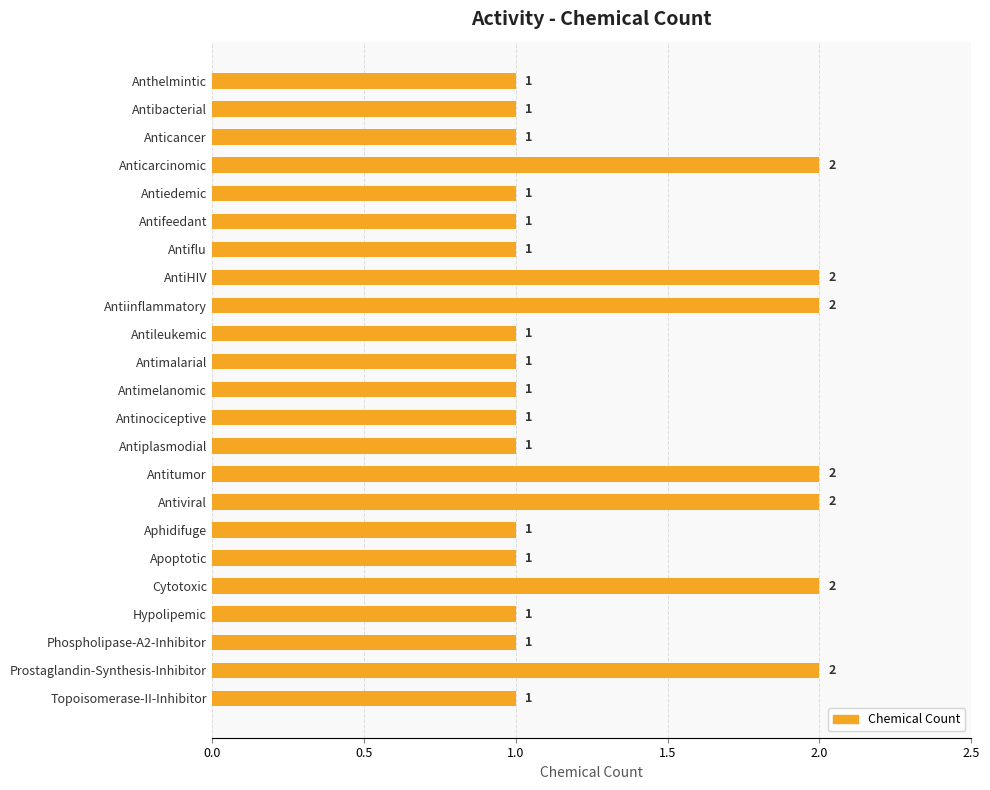

Reading top to bottom, list all the values displayed in this chart.

Anthelmintic=1	Antibacterial=1	Anticancer=1	Anticarcinomic=2	Antiedemic=1	Antifeedant=1	Antiflu=1	AntiHIV=2	Antiinflammatory=2	Antileukemic=1	Antimalarial=1	Antimelanomic=1	Antinociceptive=1	Antiplasmodial=1	Antitumor=2	Antiviral=2	Aphidifuge=1	Apoptotic=1	Cytotoxic=2	Hypolipemic=1	Phospholipase-A2-Inhibitor=1	Prostaglandin-Synthesis-Inhibitor=2	Topoisomerase-II-Inhibitor=1